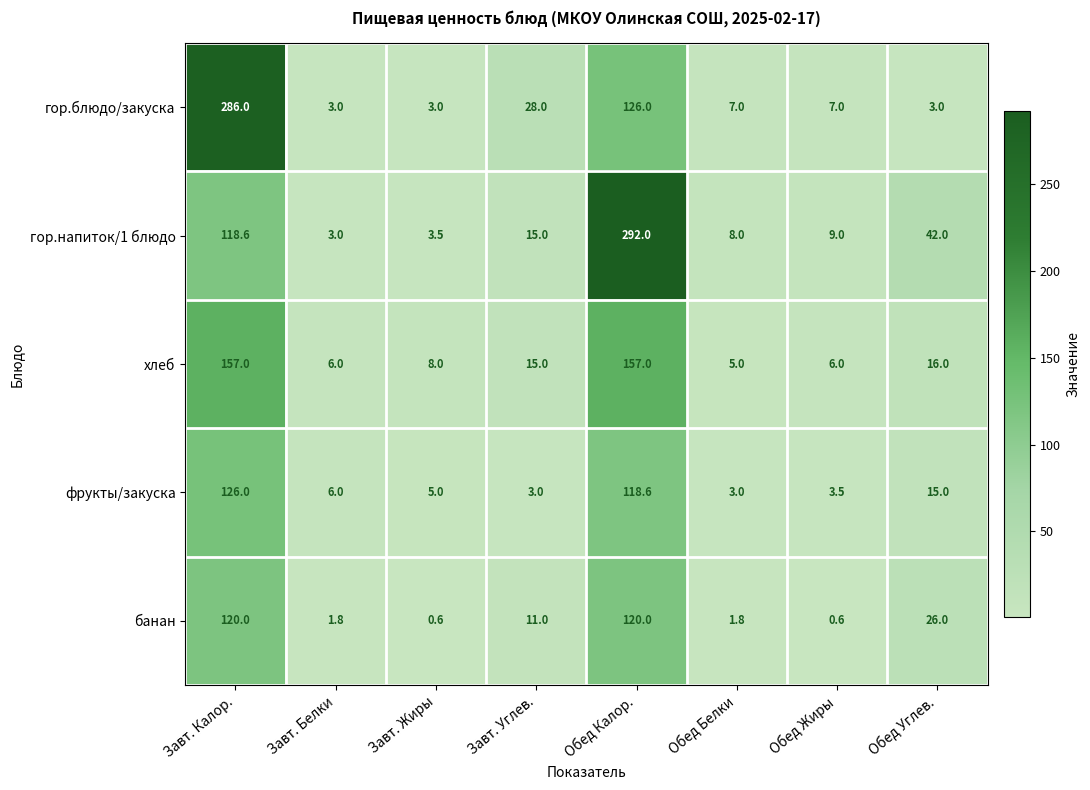

What is the maximum value shown in the chart?

292.0